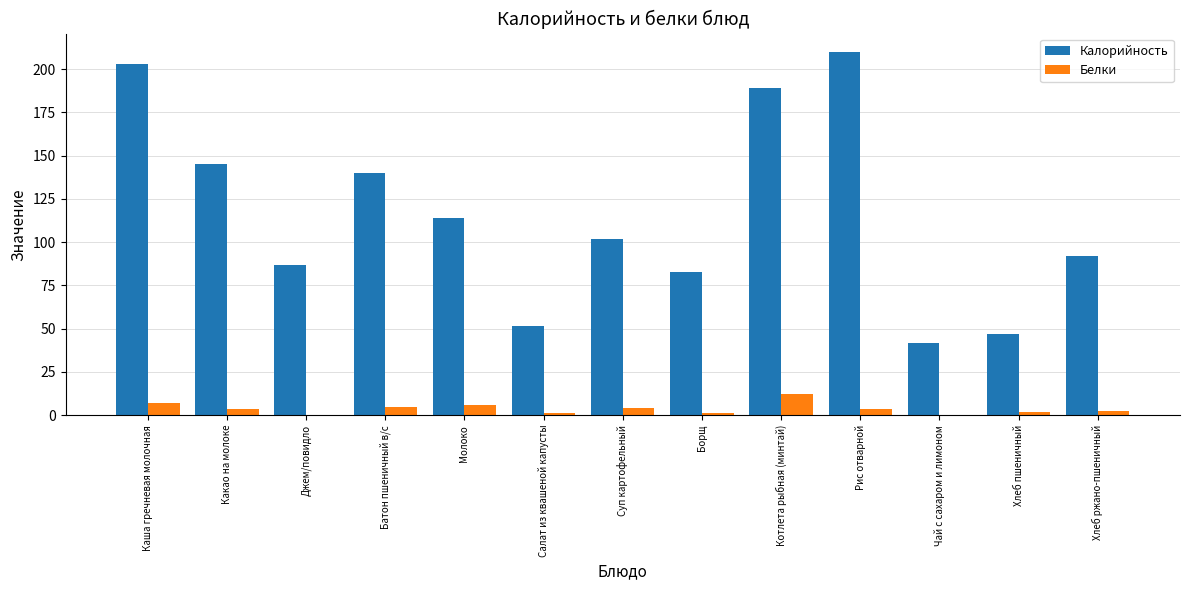

Where is Калорийность nearest to the value 125?

Молоко